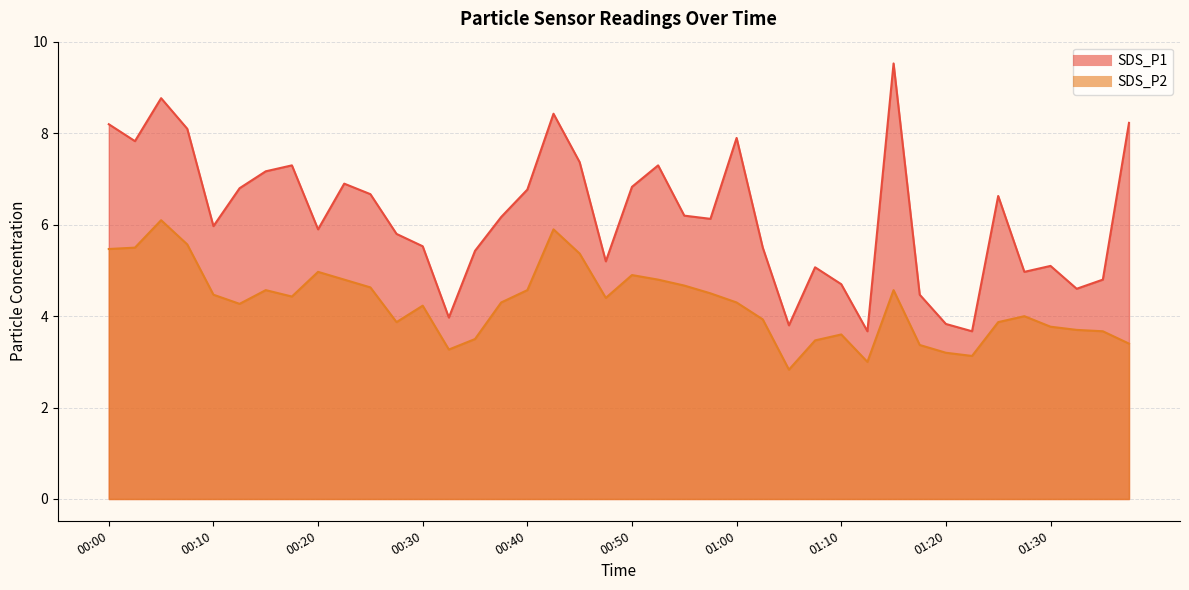

The SDS_P1 series shows 9.5 at 01:15. True or false?

True